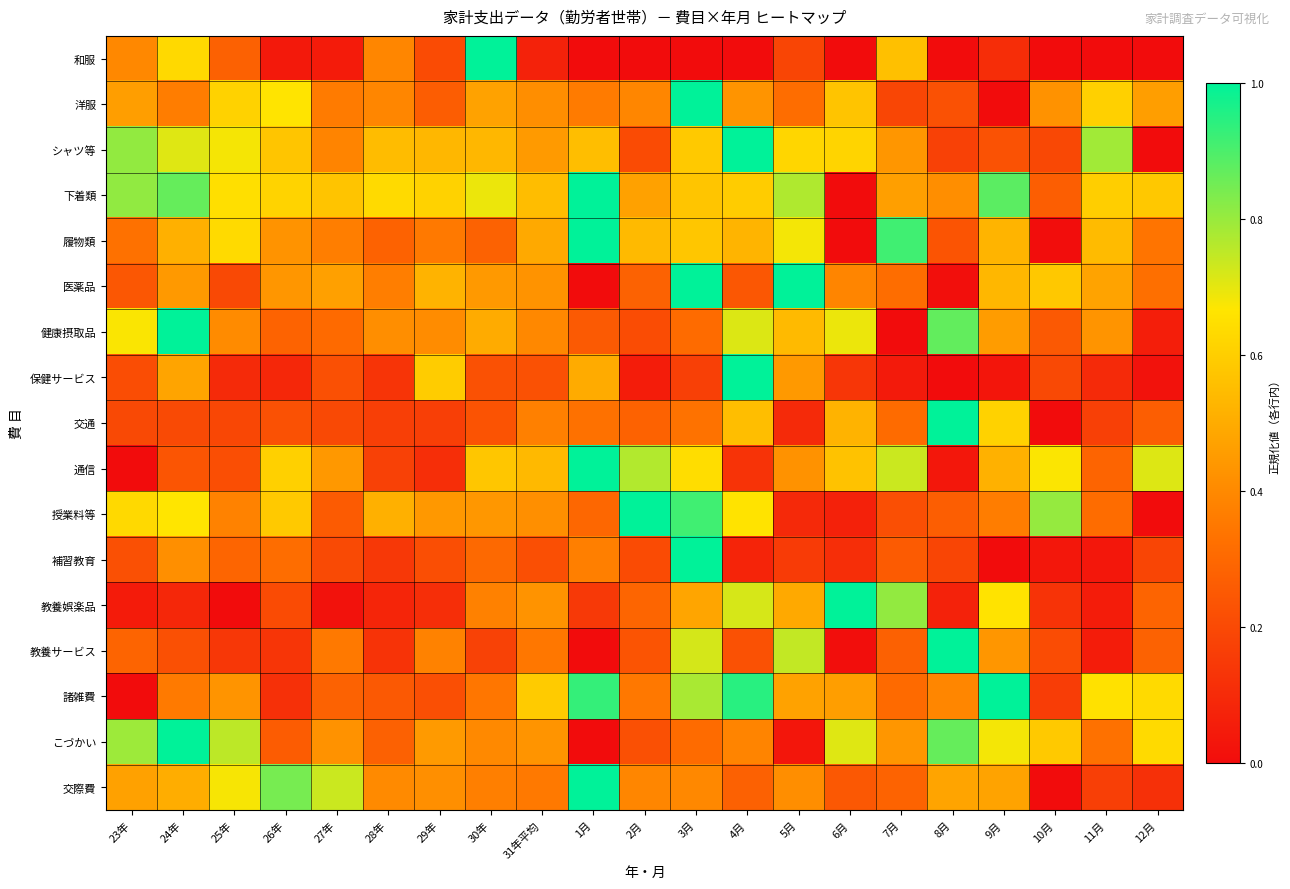

Reading left to right, transcribe all the data shown in this chart.

和服: 23年=0.4	24年=0.6	25年=0.3	26年=0.0	27年=0.0	28年=0.4	29年=0.2	30年=1.0	31年平均=0.1	1月=0.0	2月=0.0	3月=0.0	4月=0.0	5月=0.2	6月=0.0	7月=0.6	8月=0.0	9月=0.1	10月=0.0	11月=0.0	12月=0.0
洋服: 23年=0.5	24年=0.4	25年=0.6	26年=0.7	27年=0.4	28年=0.4	29年=0.3	30年=0.5	31年平均=0.4	1月=0.4	2月=0.4	3月=1.0	4月=0.4	5月=0.3	6月=0.6	7月=0.2	8月=0.2	9月=0.0	10月=0.4	11月=0.6	12月=0.5
シャツ等: 23年=0.8	24年=0.7	25年=0.7	26年=0.6	27年=0.4	28年=0.5	29年=0.5	30年=0.5	31年平均=0.5	1月=0.6	2月=0.2	3月=0.6	4月=1.0	5月=0.6	6月=0.6	7月=0.4	8月=0.2	9月=0.2	10月=0.2	11月=0.8	12月=0.0
下着類: 23年=0.8	24年=0.9	25年=0.6	26年=0.6	27年=0.6	28年=0.6	29年=0.6	30年=0.7	31年平均=0.6	1月=1.0	2月=0.5	3月=0.6	4月=0.6	5月=0.8	6月=0.0	7月=0.5	8月=0.4	9月=0.9	10月=0.3	11月=0.6	12月=0.6
履物類: 23年=0.3	24年=0.5	25年=0.6	26年=0.4	27年=0.4	28年=0.3	29年=0.4	30年=0.3	31年平均=0.5	1月=1.0	2月=0.5	3月=0.6	4月=0.5	5月=0.7	6月=0.0	7月=0.9	8月=0.2	9月=0.5	10月=0.0	11月=0.5	12月=0.3
医薬品: 23年=0.2	24年=0.4	25年=0.2	26年=0.4	27年=0.5	28年=0.4	29年=0.5	30年=0.4	31年平均=0.4	1月=0.0	2月=0.3	3月=1.0	4月=0.2	5月=1.0	6月=0.4	7月=0.3	8月=0.0	9月=0.5	10月=0.6	11月=0.5	12月=0.3
健康摂取品: 23年=0.7	24年=1.0	25年=0.4	26年=0.3	27年=0.3	28年=0.4	29年=0.4	30年=0.5	31年平均=0.4	1月=0.3	2月=0.2	3月=0.3	4月=0.7	5月=0.5	6月=0.7	7月=0.0	8月=0.9	9月=0.5	10月=0.3	11月=0.4	12月=0.1
保健サービス: 23年=0.2	24年=0.5	25年=0.1	26年=0.1	27年=0.2	28年=0.1	29年=0.6	30年=0.2	31年平均=0.2	1月=0.5	2月=0.1	3月=0.2	4月=1.0	5月=0.4	6月=0.1	7月=0.0	8月=0.0	9月=0.0	10月=0.2	11月=0.1	12月=0.0
交通: 23年=0.2	24年=0.2	25年=0.2	26年=0.2	27年=0.2	28年=0.2	29年=0.2	30年=0.2	31年平均=0.4	1月=0.3	2月=0.3	3月=0.3	4月=0.6	5月=0.1	6月=0.5	7月=0.3	8月=1.0	9月=0.6	10月=0.0	11月=0.2	12月=0.3
通信: 23年=0.0	24年=0.2	25年=0.2	26年=0.6	27年=0.4	28年=0.2	29年=0.1	30年=0.6	31年平均=0.5	1月=1.0	2月=0.8	3月=0.6	4月=0.1	5月=0.4	6月=0.6	7月=0.7	8月=0.0	9月=0.5	10月=0.7	11月=0.3	12月=0.7
授業料等: 23年=0.6	24年=0.7	25年=0.4	26年=0.6	27年=0.3	28年=0.5	29年=0.4	30年=0.4	31年平均=0.4	1月=0.3	2月=1.0	3月=0.9	4月=0.7	5月=0.1	6月=0.1	7月=0.2	8月=0.3	9月=0.4	10月=0.8	11月=0.3	12月=0.0
補習教育: 23年=0.2	24年=0.4	25年=0.3	26年=0.3	27年=0.2	28年=0.1	29年=0.2	30年=0.3	31年平均=0.2	1月=0.4	2月=0.2	3月=1.0	4月=0.1	5月=0.2	6月=0.1	7月=0.3	8月=0.2	9月=0.0	10月=0.0	11月=0.0	12月=0.2
教養娯楽品: 23年=0.0	24年=0.1	25年=0.0	26年=0.2	27年=0.0	28年=0.1	29年=0.1	30年=0.4	31年平均=0.4	1月=0.1	2月=0.3	3月=0.5	4月=0.7	5月=0.5	6月=1.0	7月=0.8	8月=0.1	9月=0.7	10月=0.1	11月=0.1	12月=0.3
教養サービス: 23年=0.3	24年=0.2	25年=0.1	26年=0.1	27年=0.4	28年=0.1	29年=0.4	30年=0.2	31年平均=0.3	1月=0.0	2月=0.2	3月=0.7	4月=0.2	5月=0.7	6月=0.0	7月=0.3	8月=1.0	9月=0.4	10月=0.2	11月=0.1	12月=0.3
諸雑費: 23年=0.0	24年=0.4	25年=0.4	26年=0.1	27年=0.3	28年=0.3	29年=0.2	30年=0.3	31年平均=0.6	1月=0.9	2月=0.4	3月=0.8	4月=0.9	5月=0.5	6月=0.5	7月=0.3	8月=0.4	9月=1.0	10月=0.2	11月=0.7	12月=0.6
こづかい: 23年=0.8	24年=1.0	25年=0.8	26年=0.3	27年=0.4	28年=0.3	29年=0.4	30年=0.4	31年平均=0.4	1月=0.0	2月=0.2	3月=0.3	4月=0.4	5月=0.0	6月=0.7	7月=0.4	8月=0.9	9月=0.7	10月=0.6	11月=0.3	12月=0.6
交際費: 23年=0.5	24年=0.5	25年=0.7	26年=0.8	27年=0.7	28年=0.4	29年=0.4	30年=0.4	31年平均=0.4	1月=1.0	2月=0.4	3月=0.4	4月=0.3	5月=0.4	6月=0.2	7月=0.3	8月=0.5	9月=0.5	10月=0.0	11月=0.2	12月=0.1